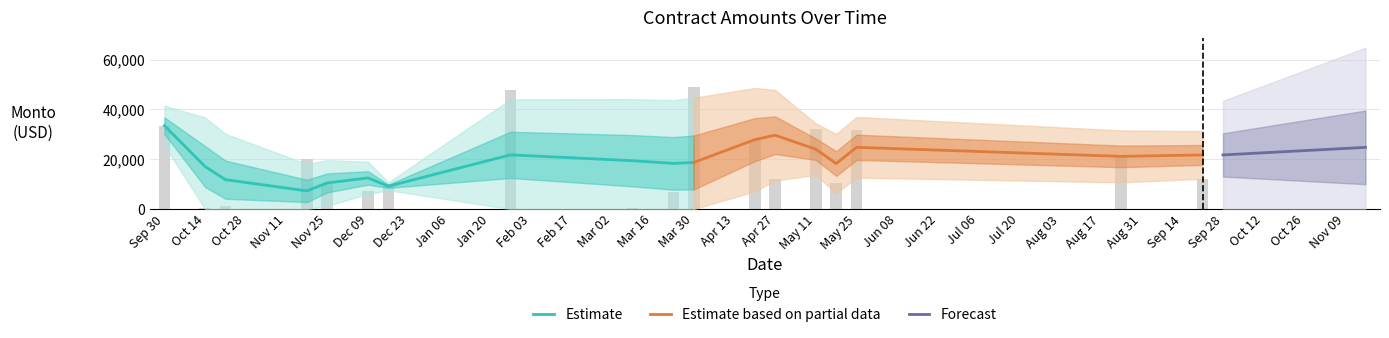

What is the average value?

8373.6